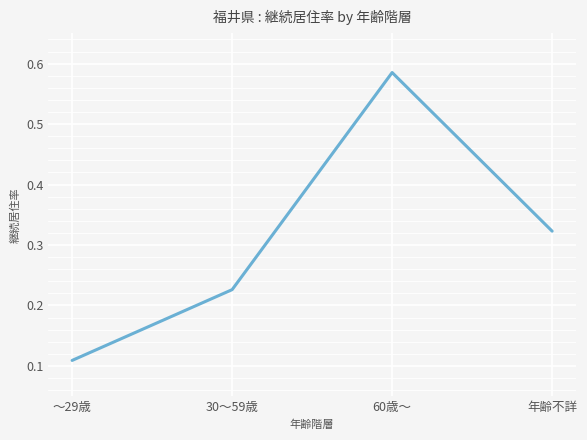

Rank the categories by value from highest to lowest.

60歳～, 年齢不詳, 30～59歳, ～29歳